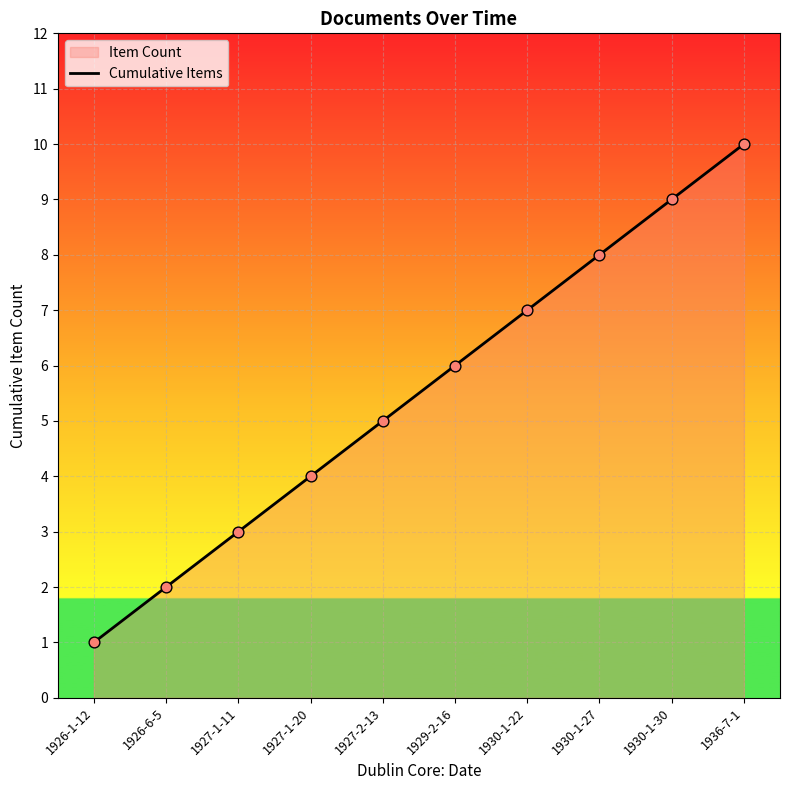

Between 1930-1-30 and 1927-2-13, which is larger?

1930-1-30